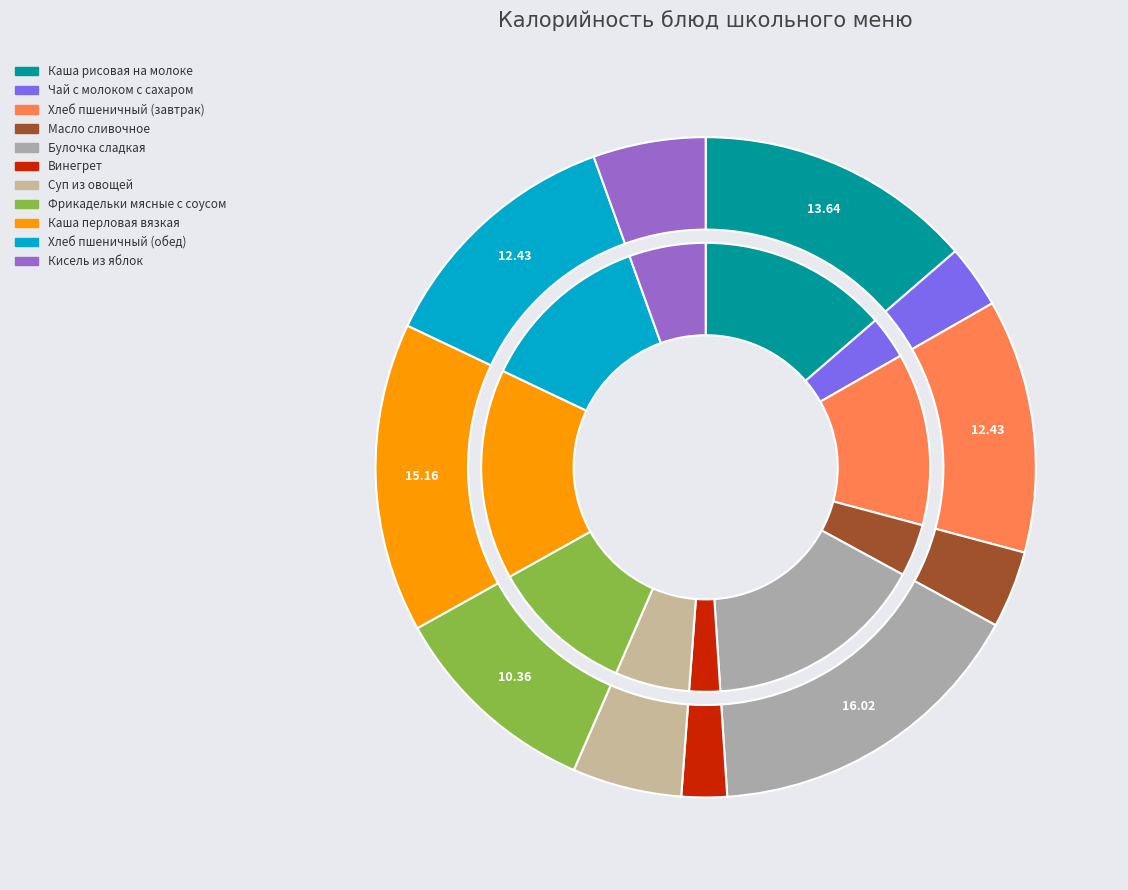

To the nearest percent, what portion does Масло сливочное represent?

4%